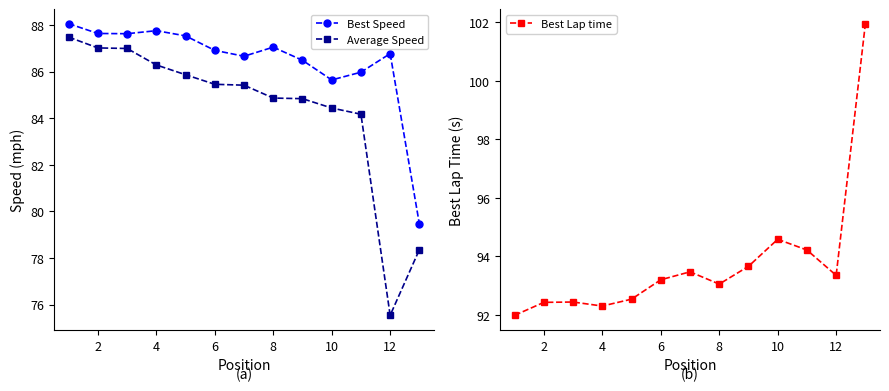

How many lines are shown in the chart?

3